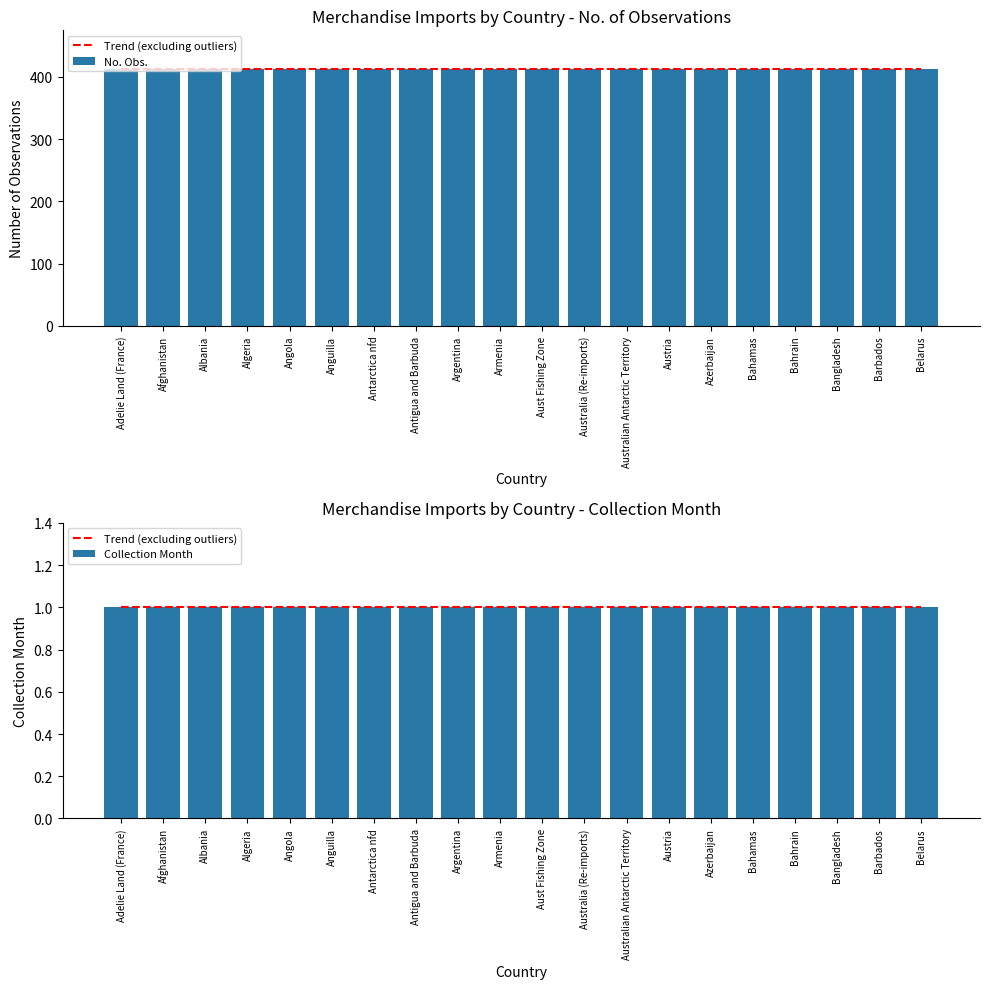

Rank the series at Austria from lowest to highest value.

Trend (excluding outliers), Collection Month, No. Obs.